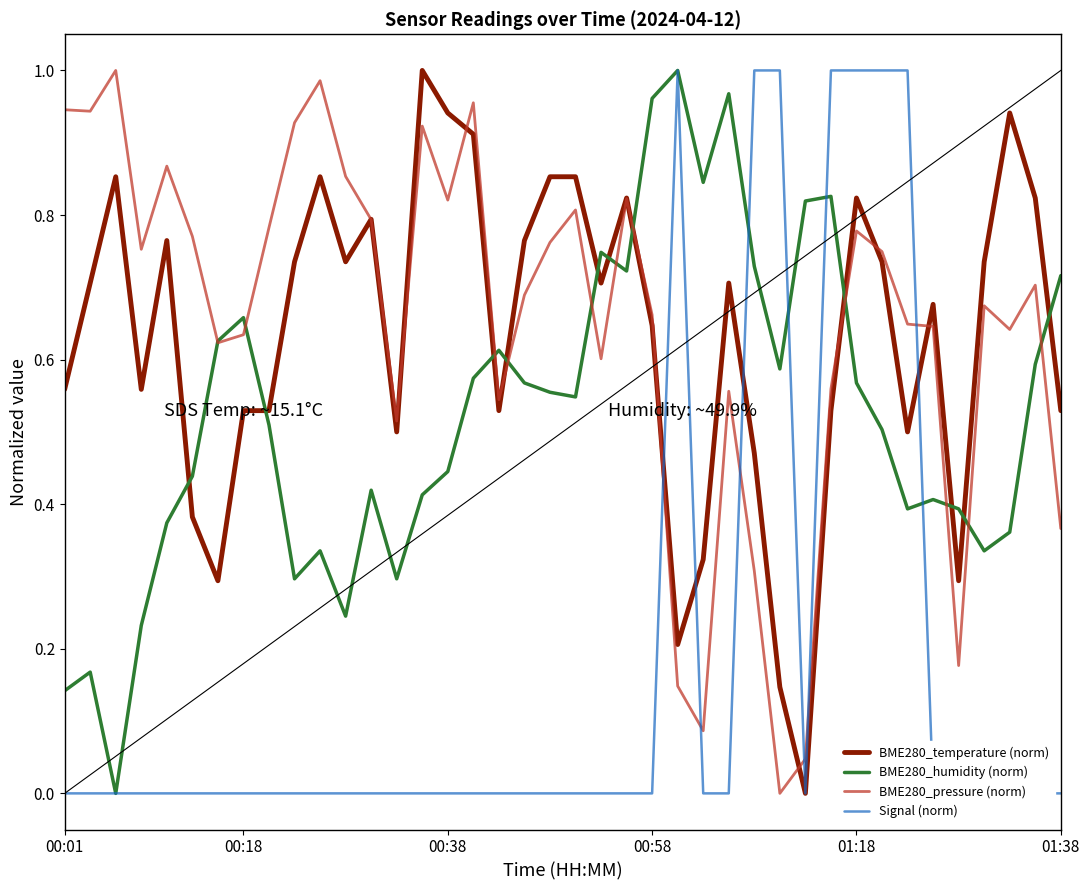

Rank the series at 25 from lowest to highest value.

Signal (norm), BME280_pressure (norm), BME280_temperature (norm), BME280_humidity (norm)